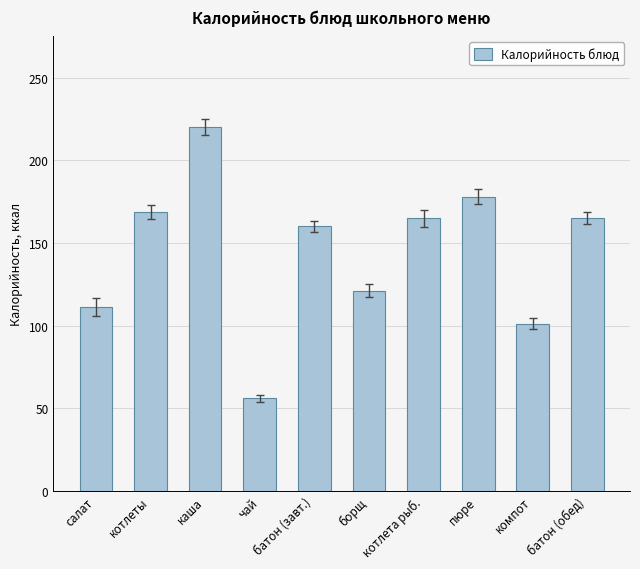

At which label does the data first exceed 165?

котлеты